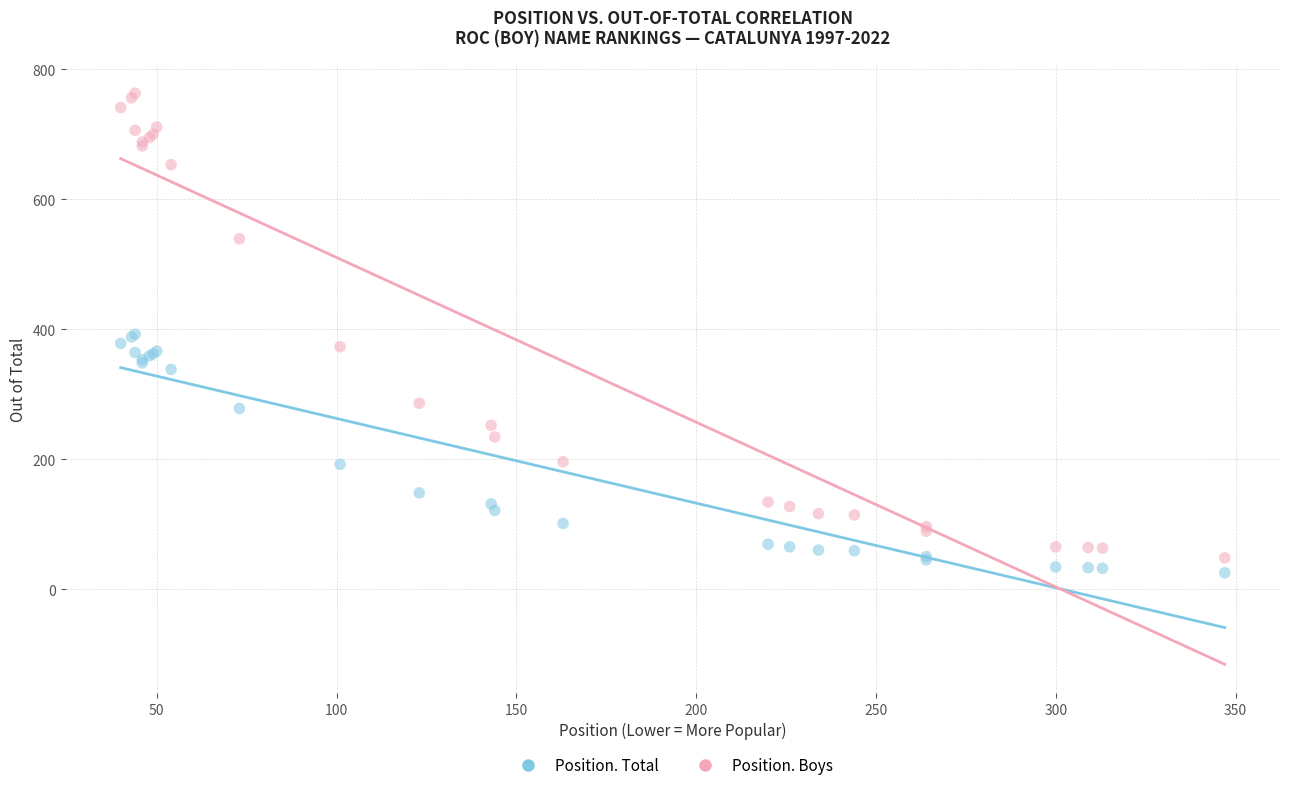

Which series has the largest Y range (max minus min)?

Position. Boys